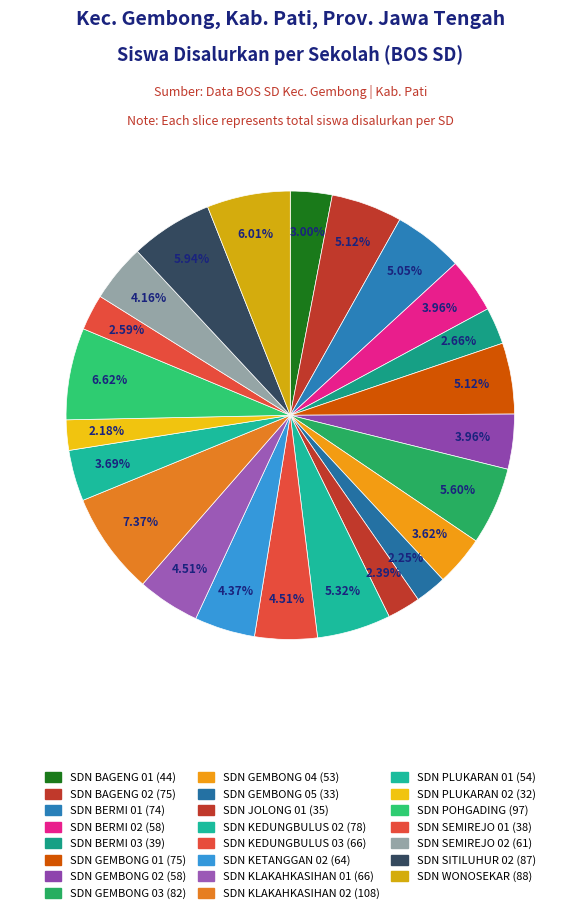

What is the ratio of the value at SD NEGERI JOLONG 01 to the value at SD NEGERI BERMI 03?

0.9